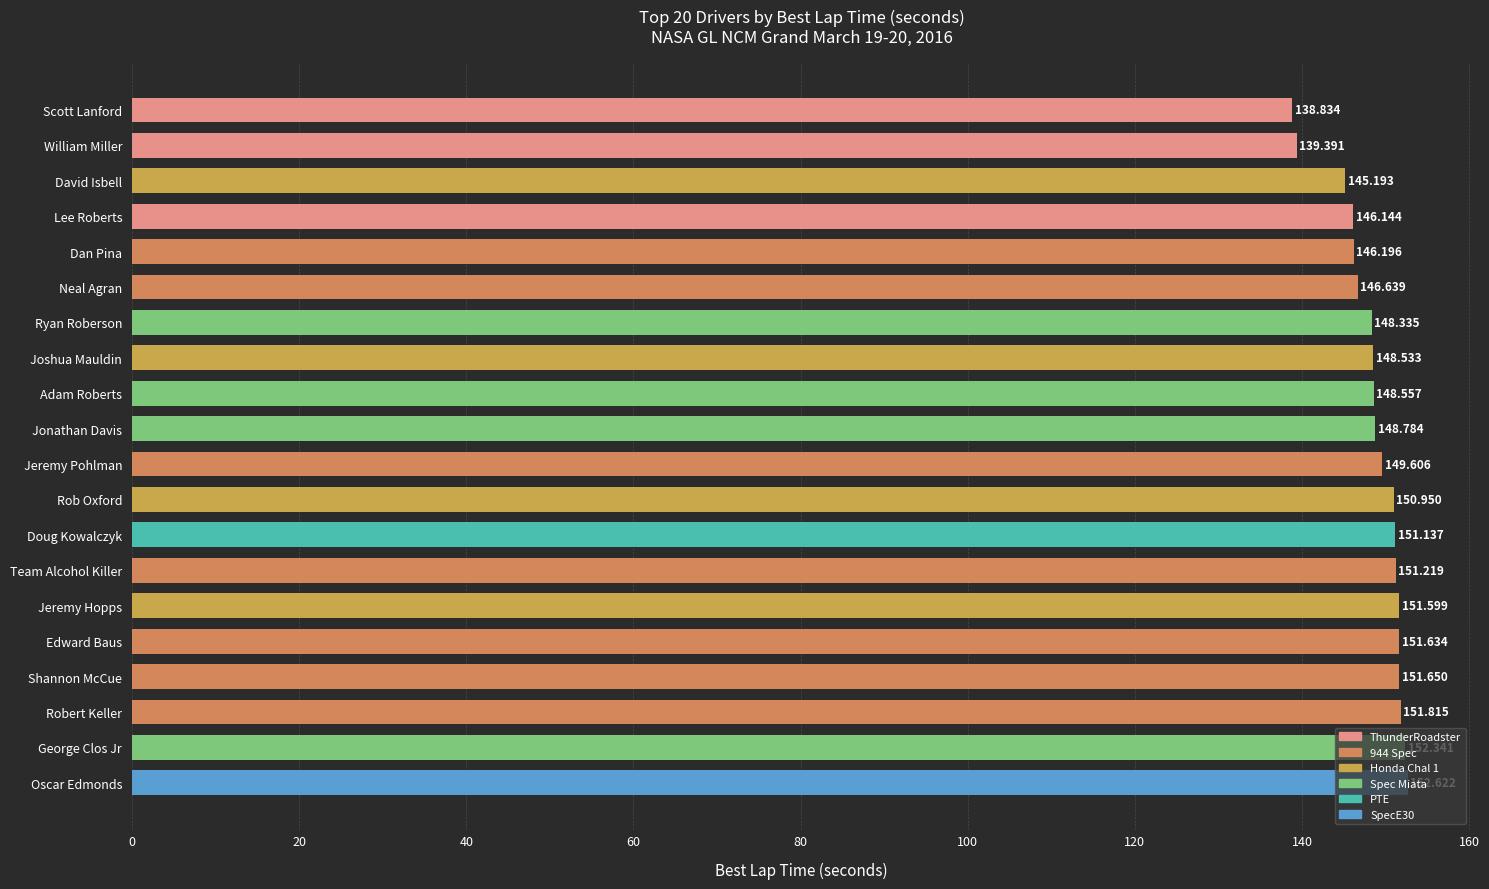

What is the difference between the maximum and minimum values?

13.8